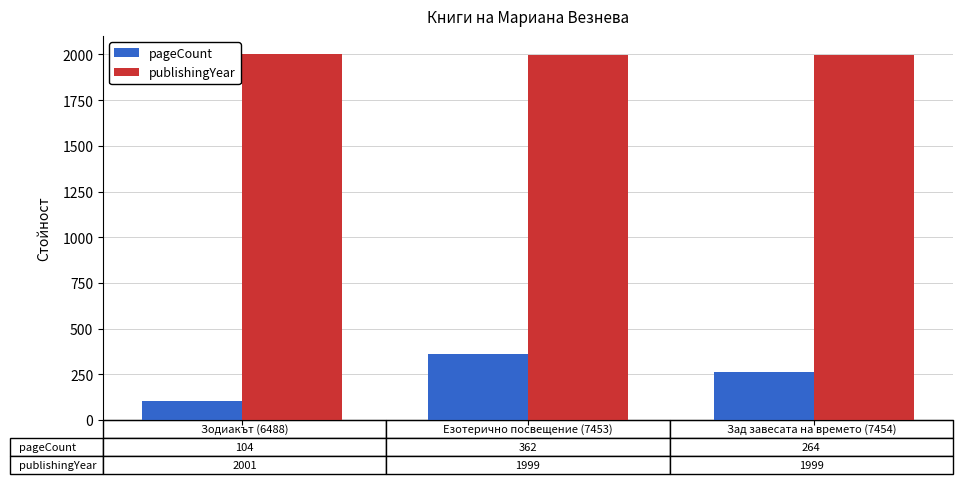

At how many categories does at least one series exceed 201?

3